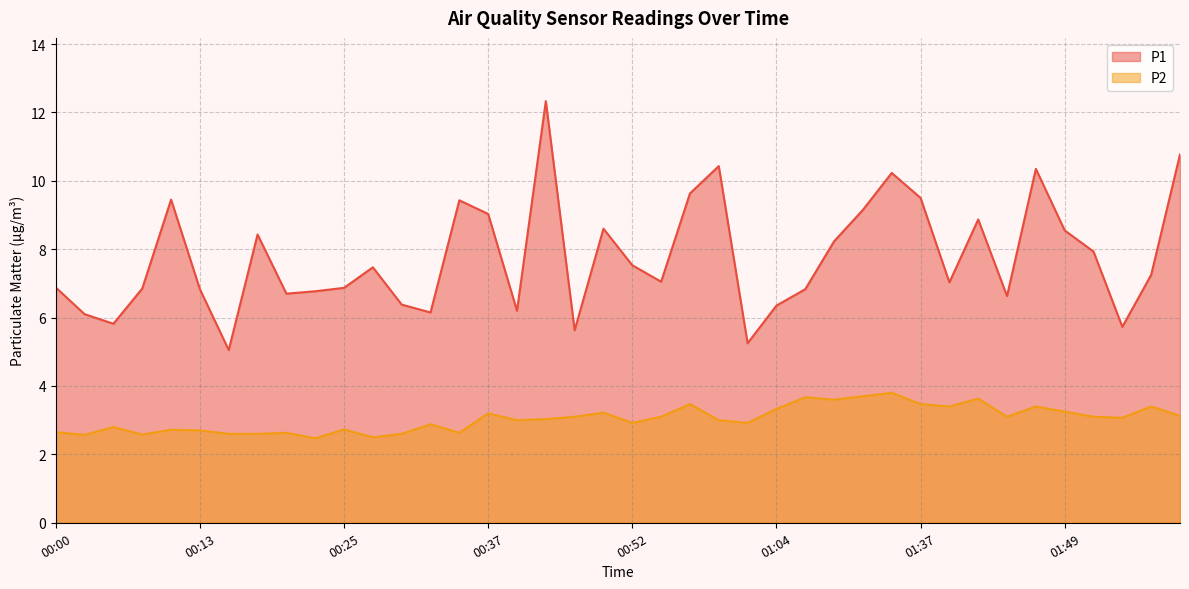

Which has a higher value, 00:47 or 01:47?

01:47